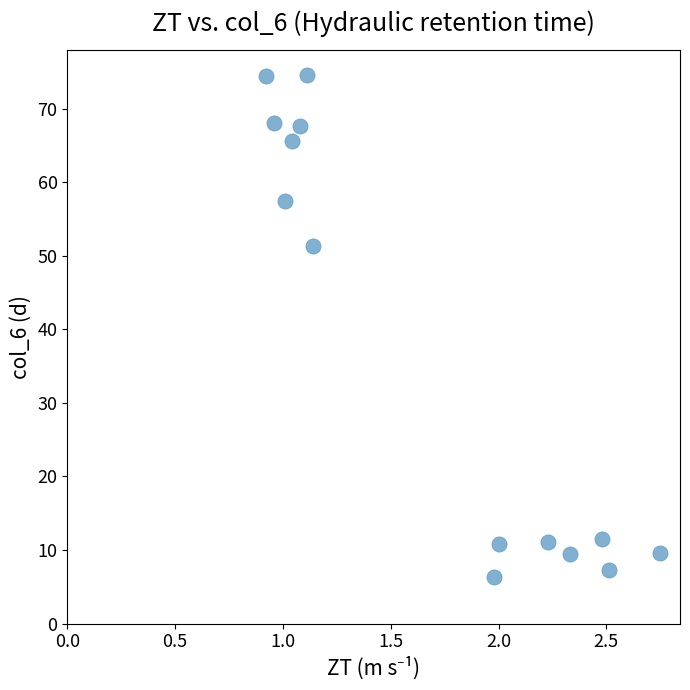

What is the range of X values (max minus min)?

1.8